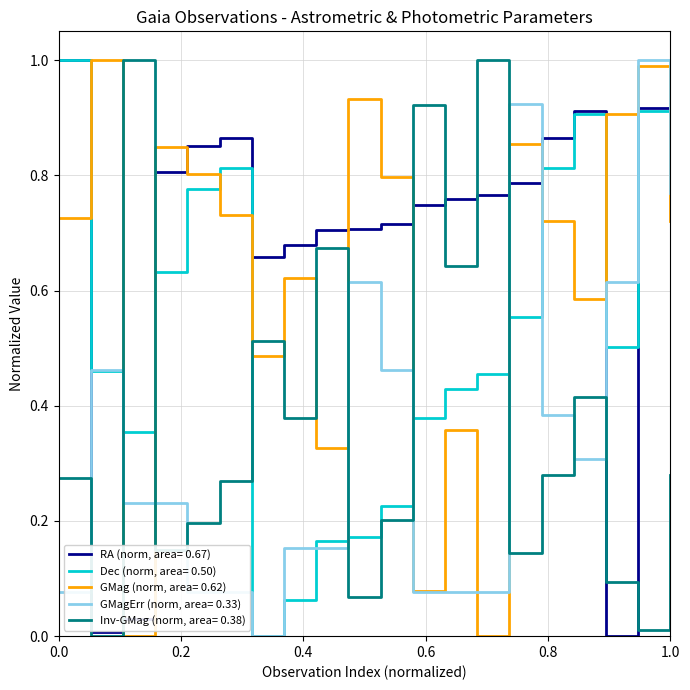

Does the chart display data point markers on the line(s)?

No